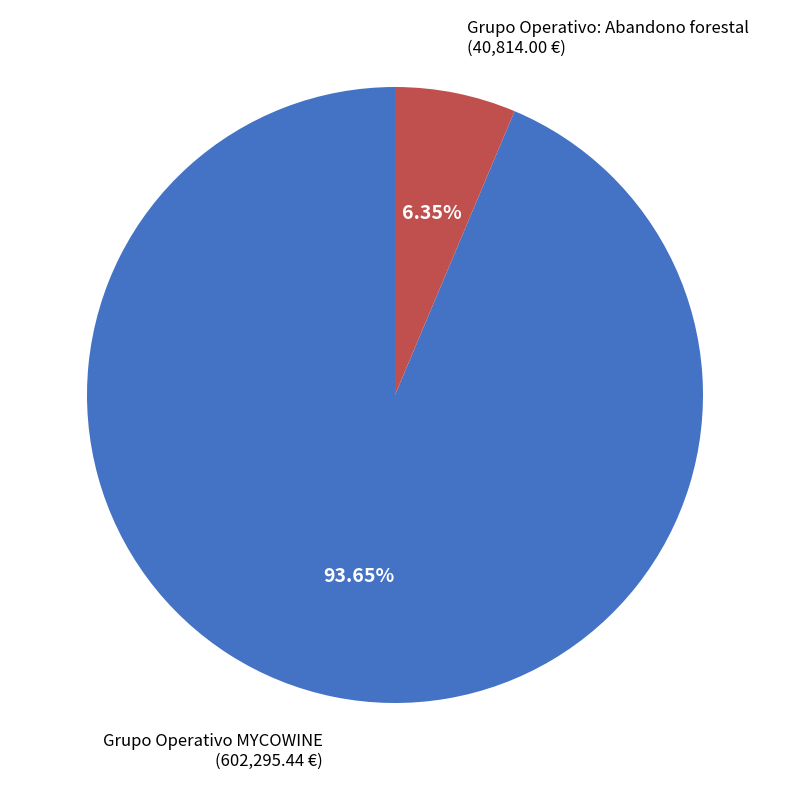

The Grupo Operativo: Abandono forestal slice represents 6% of the pie. True or false?

True